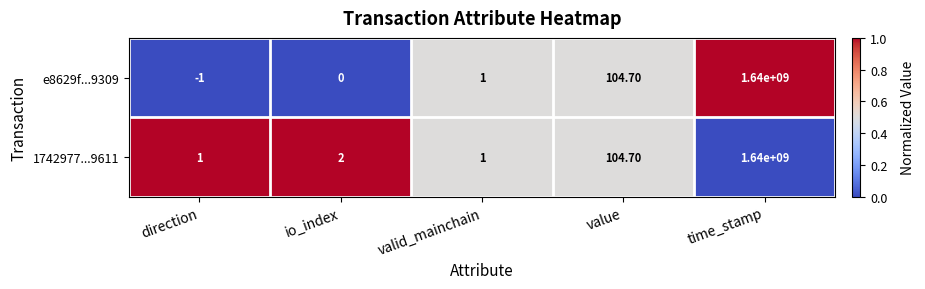

Which series has the largest total across all categories?

1742977...9611